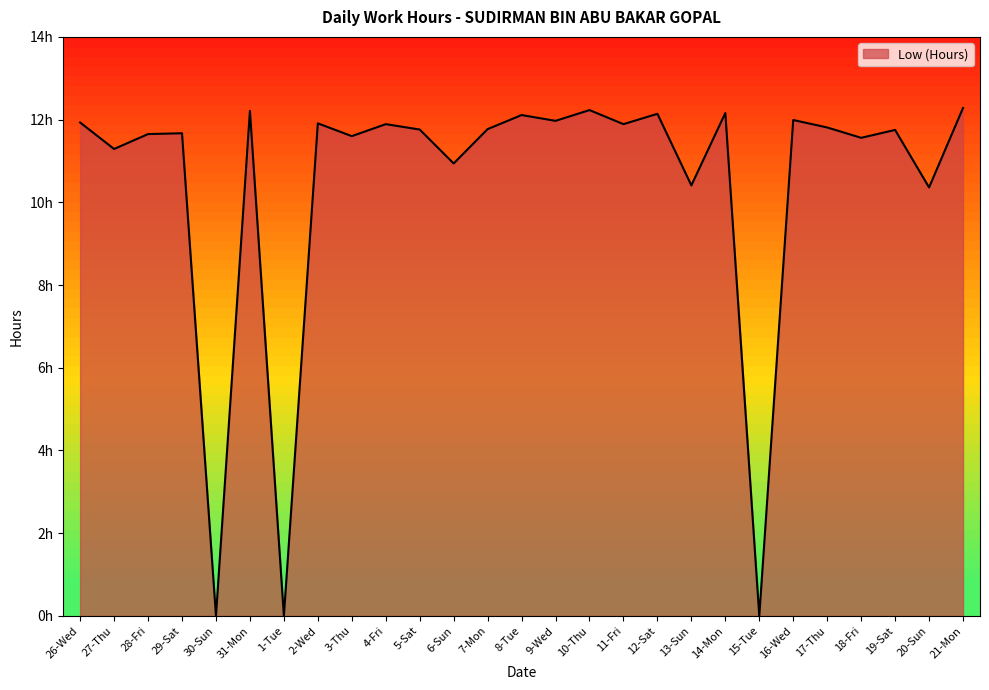

How many points are higher than both their immediate neighbors (excluding endpoints)?

10